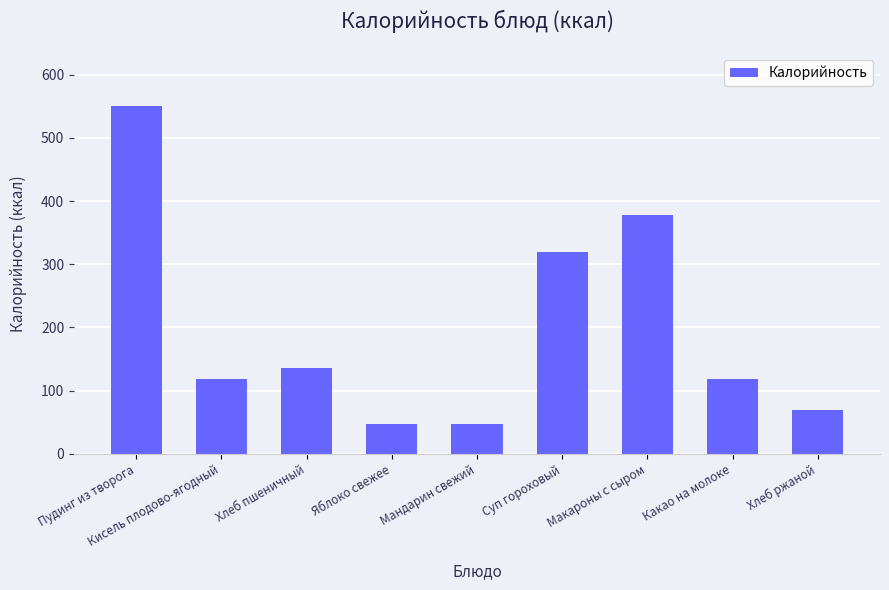

What is the average value?

198.3